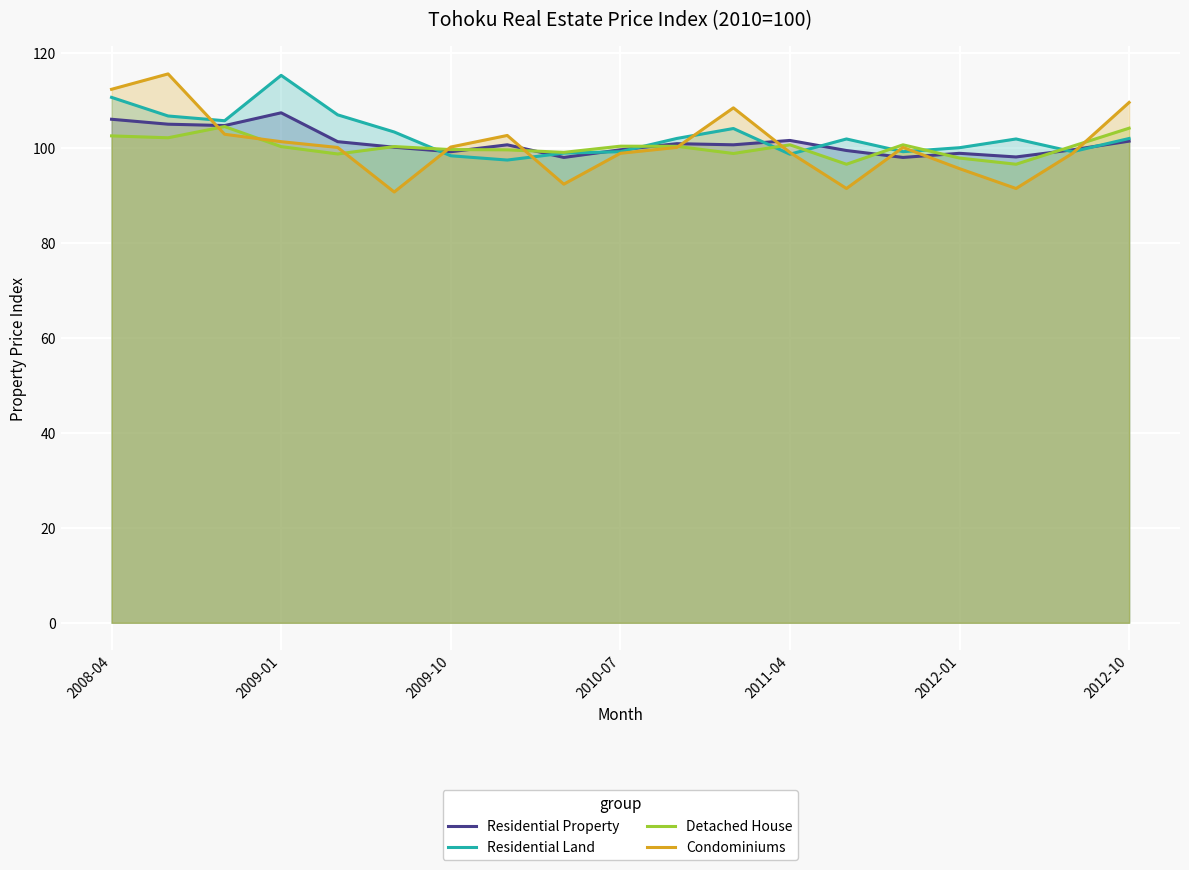

What is the maximum value shown in the chart?

115.6